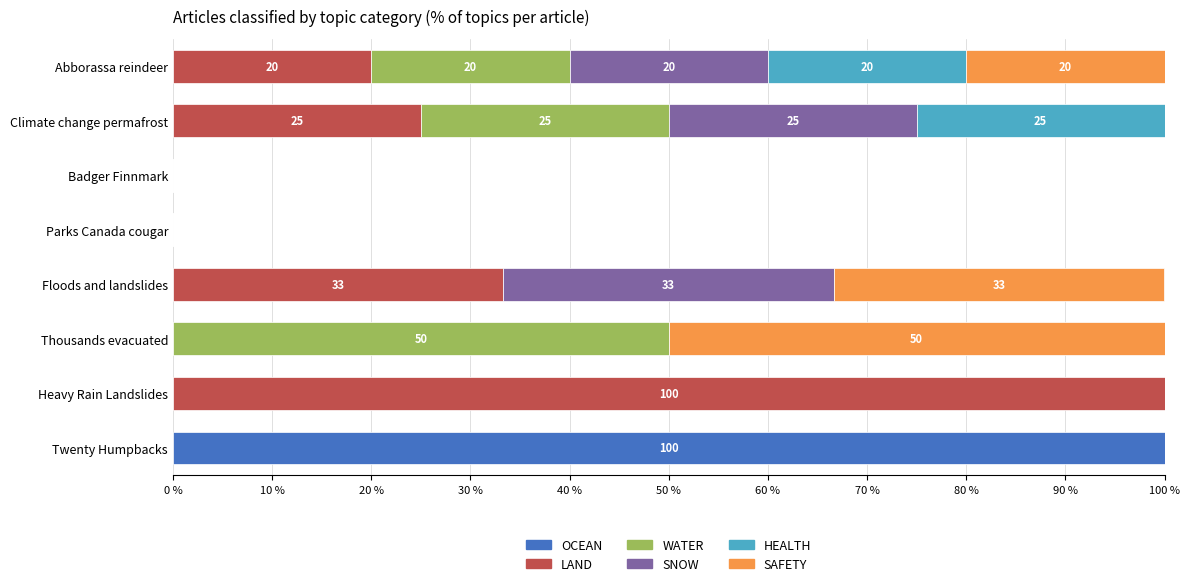

Which category has the highest value in the OCEAN series?

Twenty Humpbacks